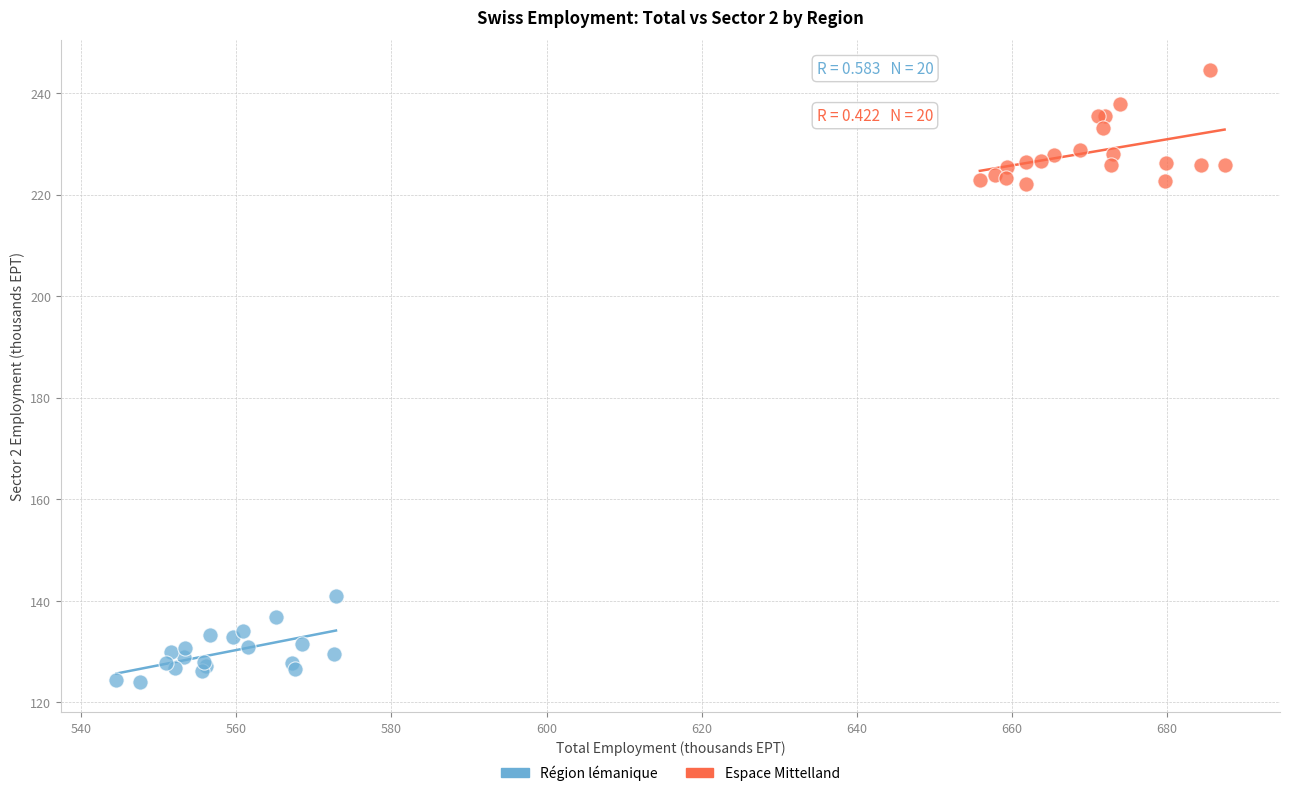

Which series contains the lowest Y value?

Région lémanique